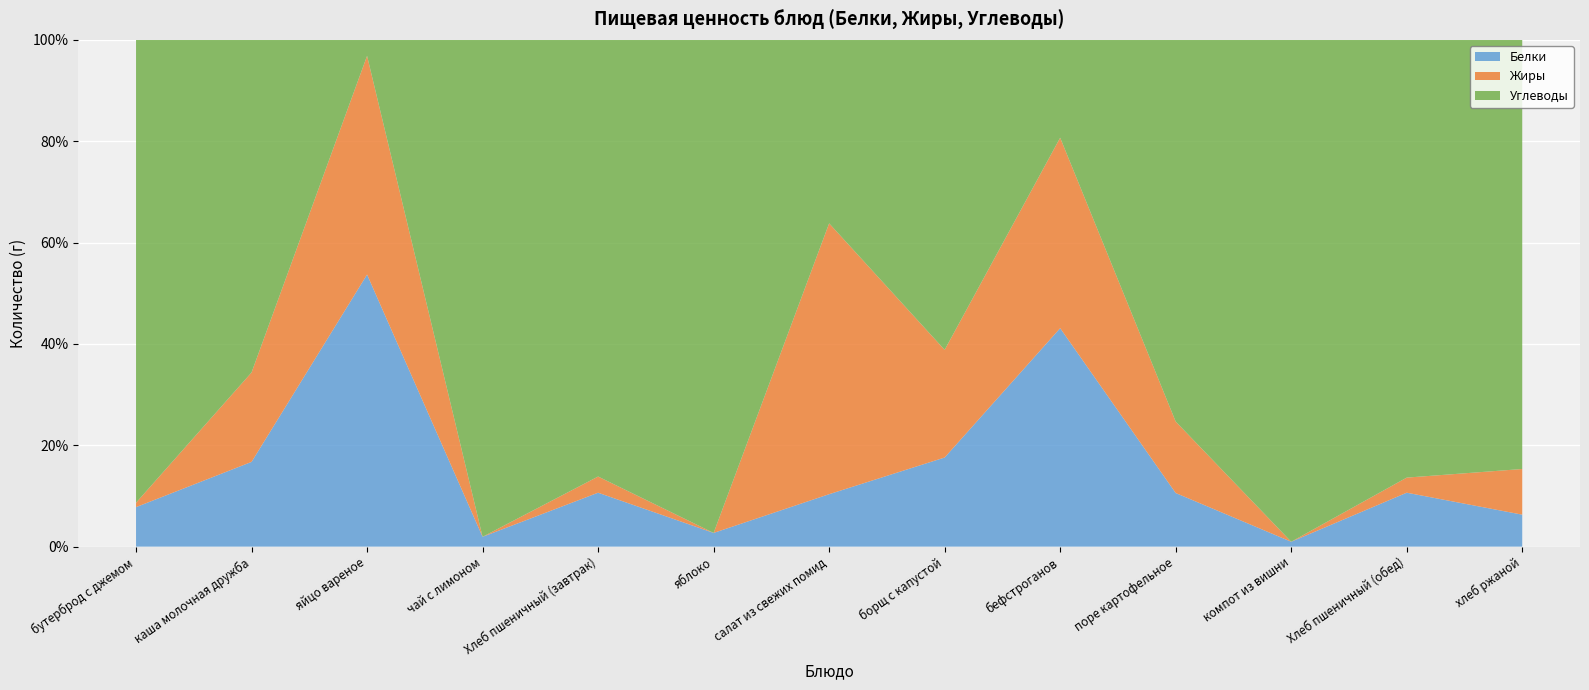

Which series changed the most between Хлеб пшеничный (завтрак) and компот из вишни?

Углеводы